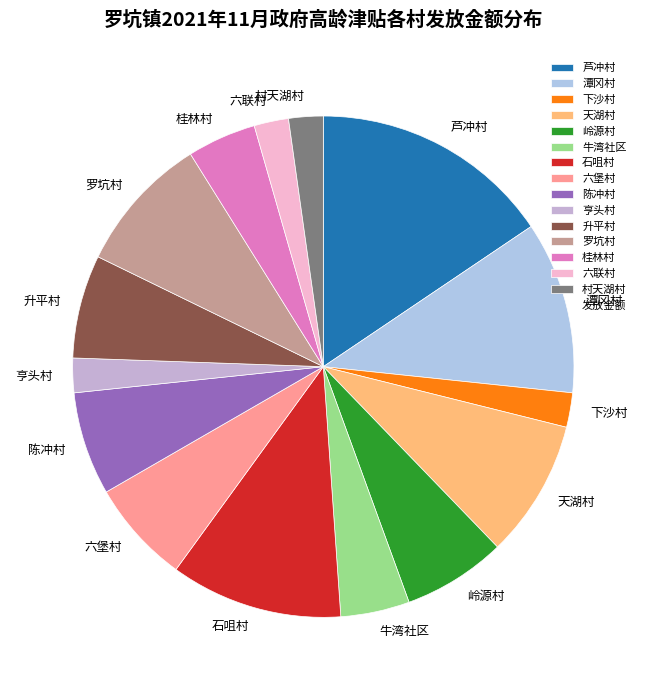

Is the sum of 芦冲村 and 岭源村 greater than half?

No